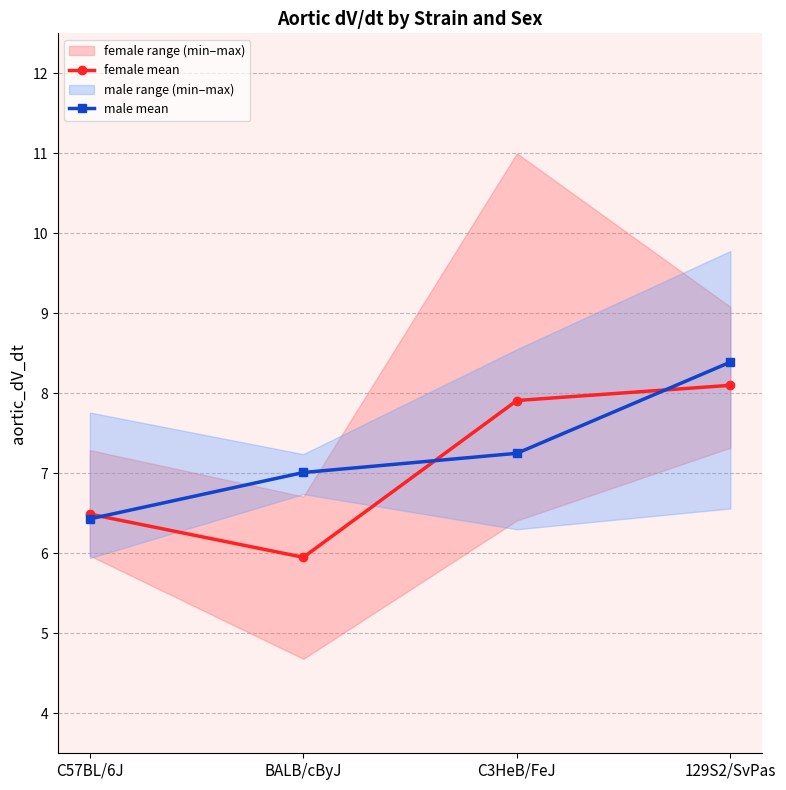

Reading left to right, transcribe all the data shown in this chart.

female mean: C57BL/6J=6.5	BALB/cByJ=6.0	C3HeB/FeJ=7.9	129S2/SvPas=8.1
male mean: C57BL/6J=6.4	BALB/cByJ=7.0	C3HeB/FeJ=7.2	129S2/SvPas=8.4